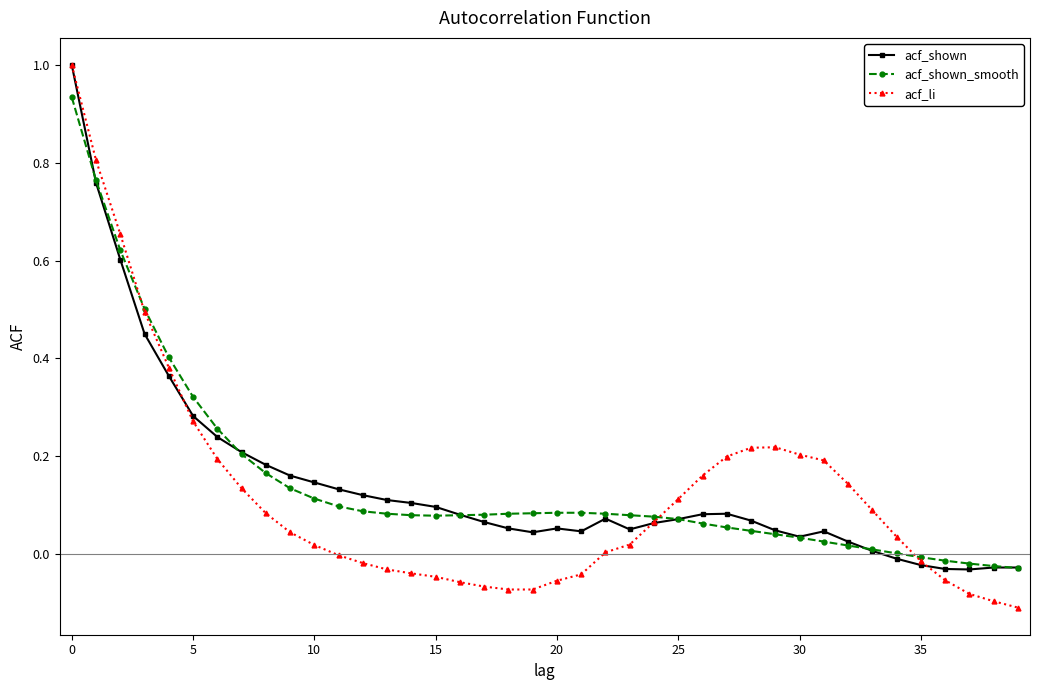

What is the maximum value for acf_li?

1.0